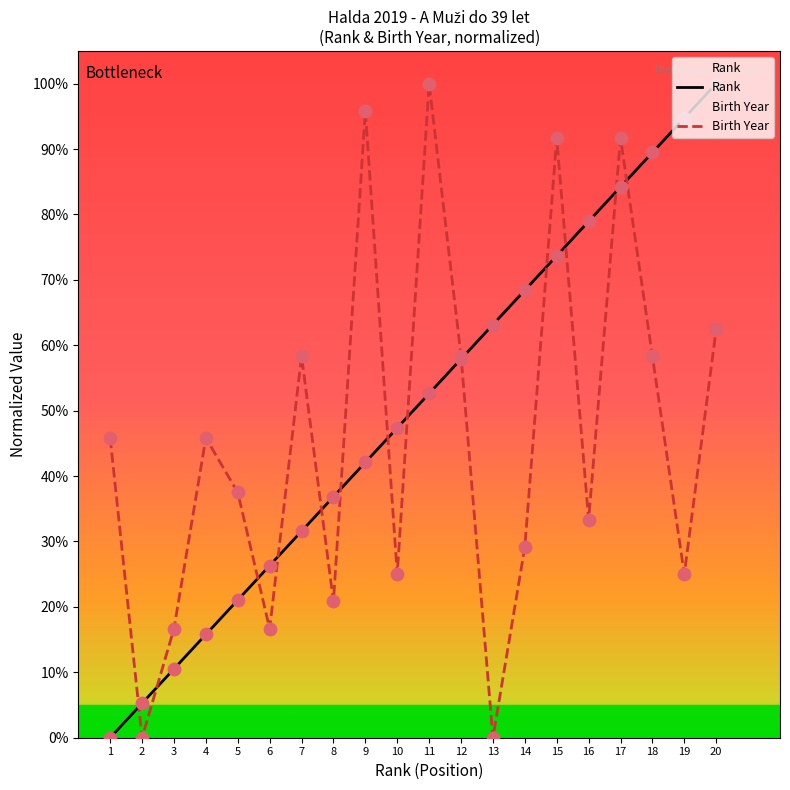

Which series has the largest total across all categories?

Rank